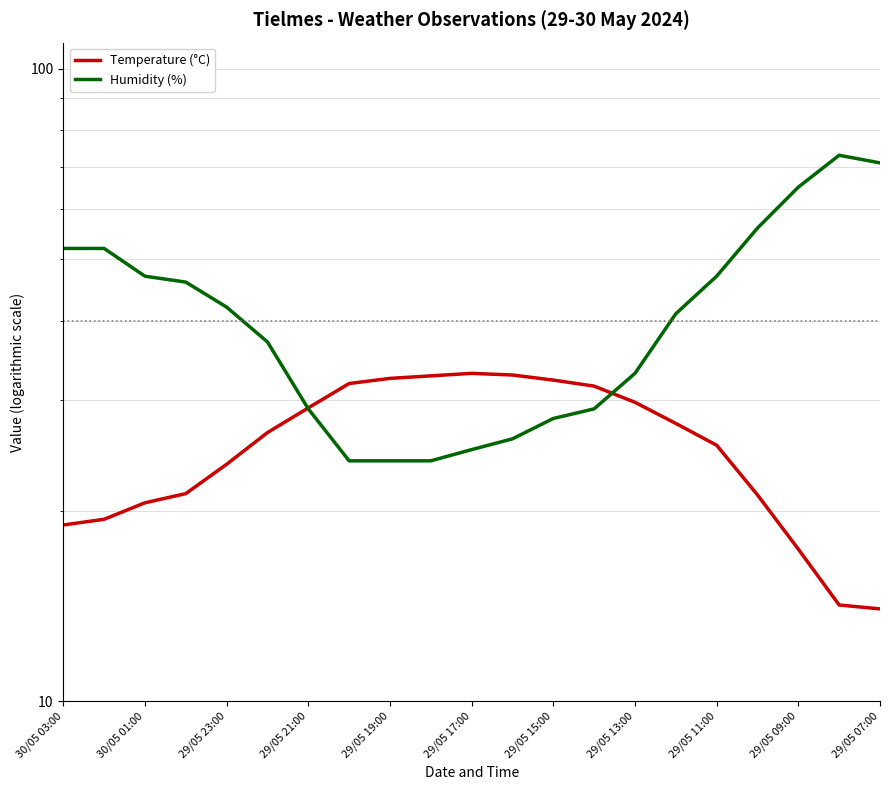

The value of Temperature (°C) at 29/05 17:00 is 41.6. True or false?

False